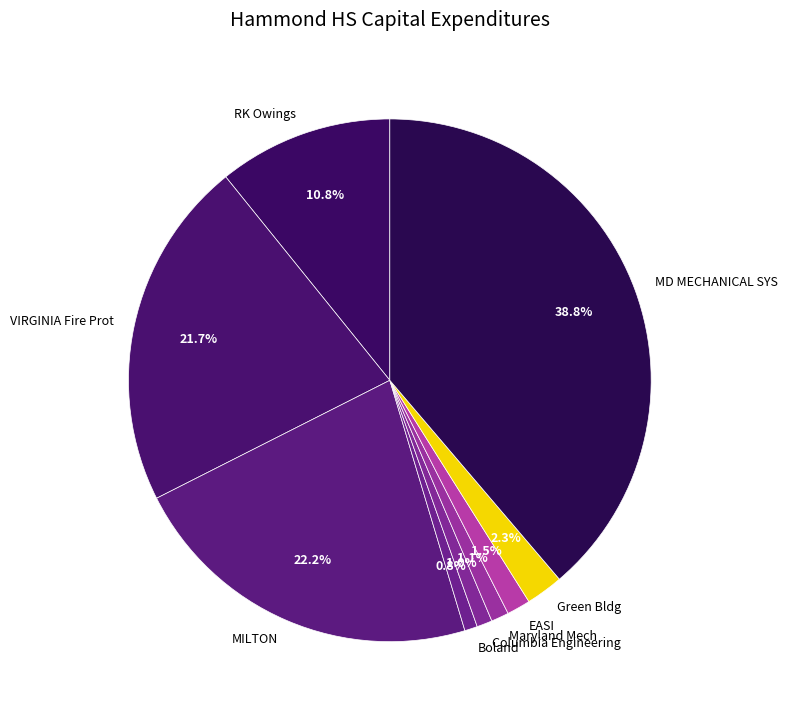

Combined, do Boland and Maryland Mech account for over 50%?

No